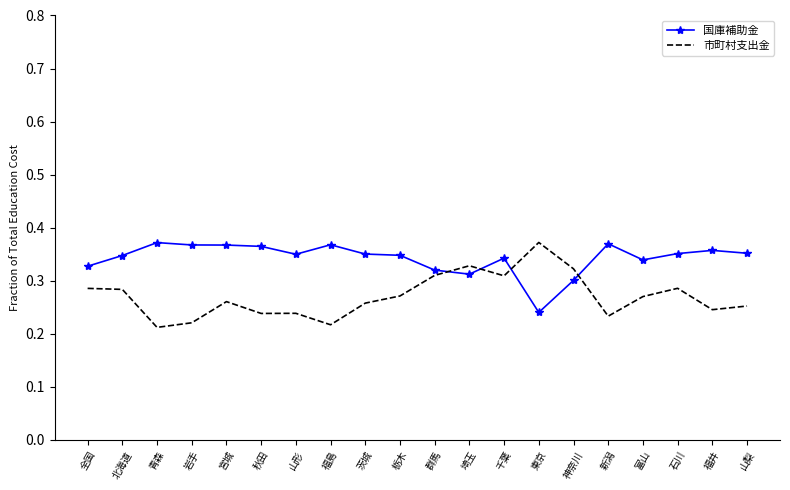

Rank the series by their average value, from highest to lowest.

国庫補助金, 市町村支出金